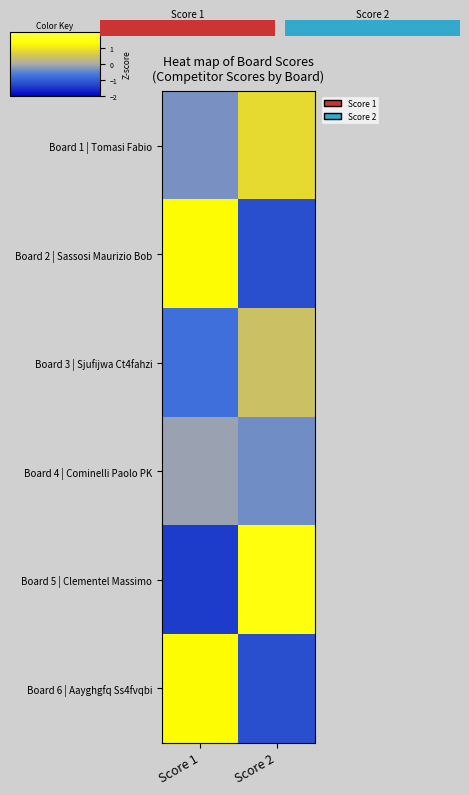

At Score 1, list the series in order from smallest to largest.

Board 5 | Clementel Massimo, Board 3 | Sjufijwa Ct4fahzi, Board 1 | Tomasi Fabio, Board 4 | Cominelli Paolo PK, Board 2 | Sassosi Maurizio Bob, Board 6 | Aayghgfq Ss4fvqbi